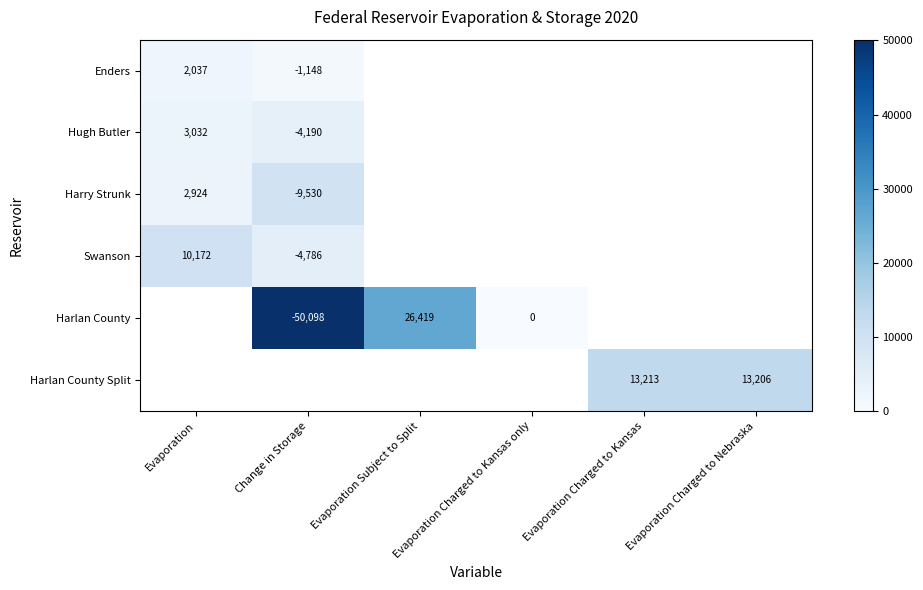

The value of Harlan County Split at Evaporation Charged to Kansas is 5935. True or false?

False